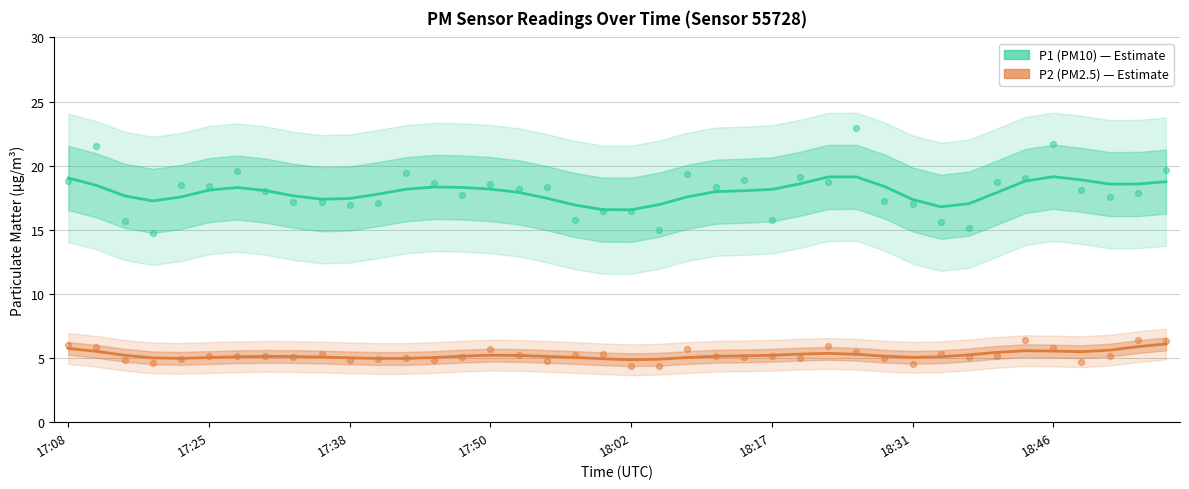

Is the value of P1 (PM10) at 18:17 greater than the value of P2 (PM2.5) at 31?

Yes